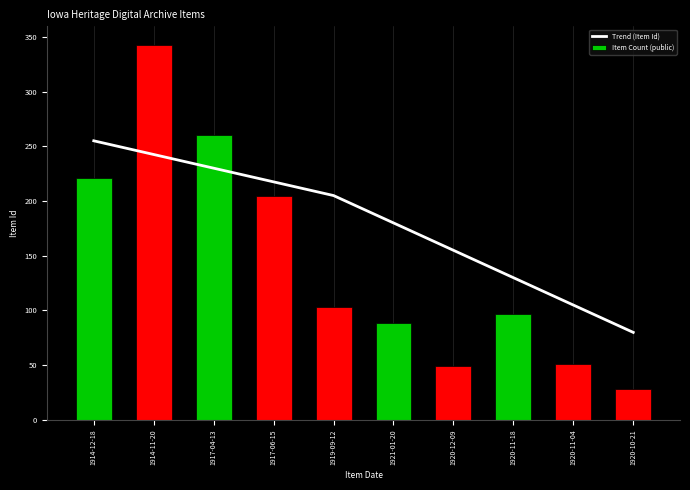

How many data points in Item Count (public) are above 103?

5